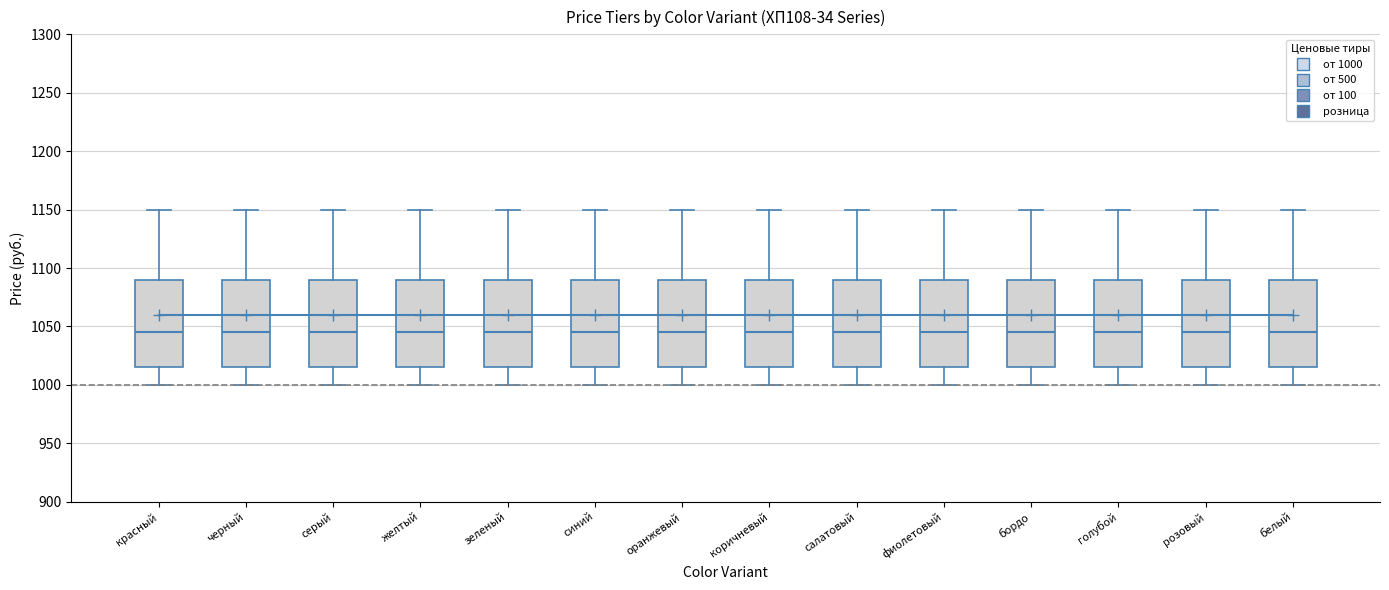

Where does the lower whisker of the box for зеленый end on the y-axis? The values are not printed on the chart, so give them approximately, as read against the axis.

1000